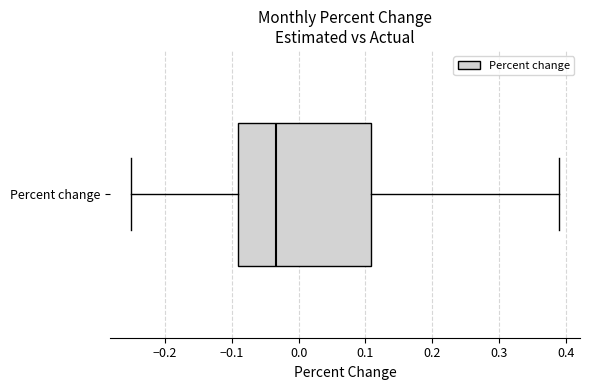

Read this box plot against the x-axis: the position of the median line, the range covered by the box, and the ends of both whiskers. The values are not printed on the chart, so give them approximately, as read against the axis.

median -0.03, box -0.09 to 0.11, whiskers -0.25 to 0.39